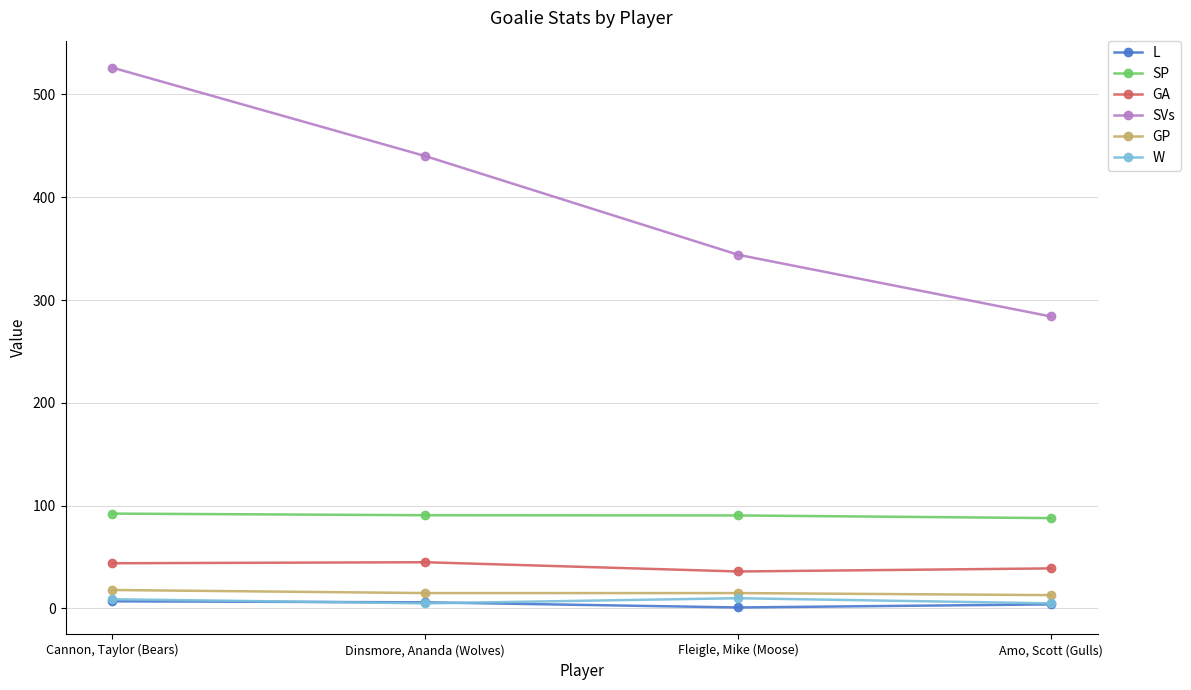

True or false: SVs has more than 0 interior local peaks.

False